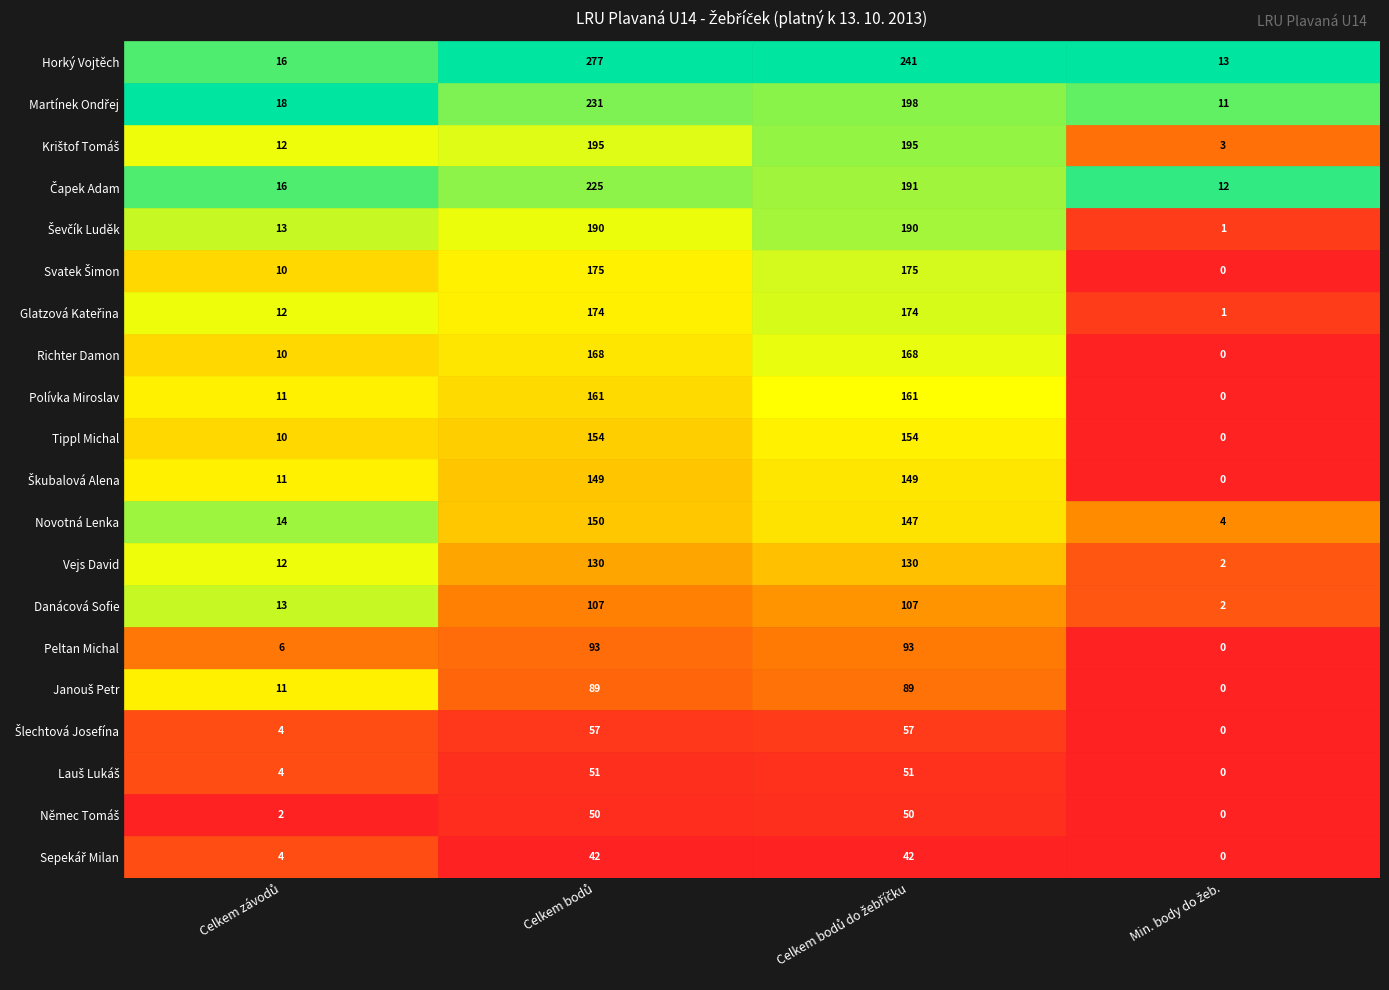

What is the greatest value displayed?

277